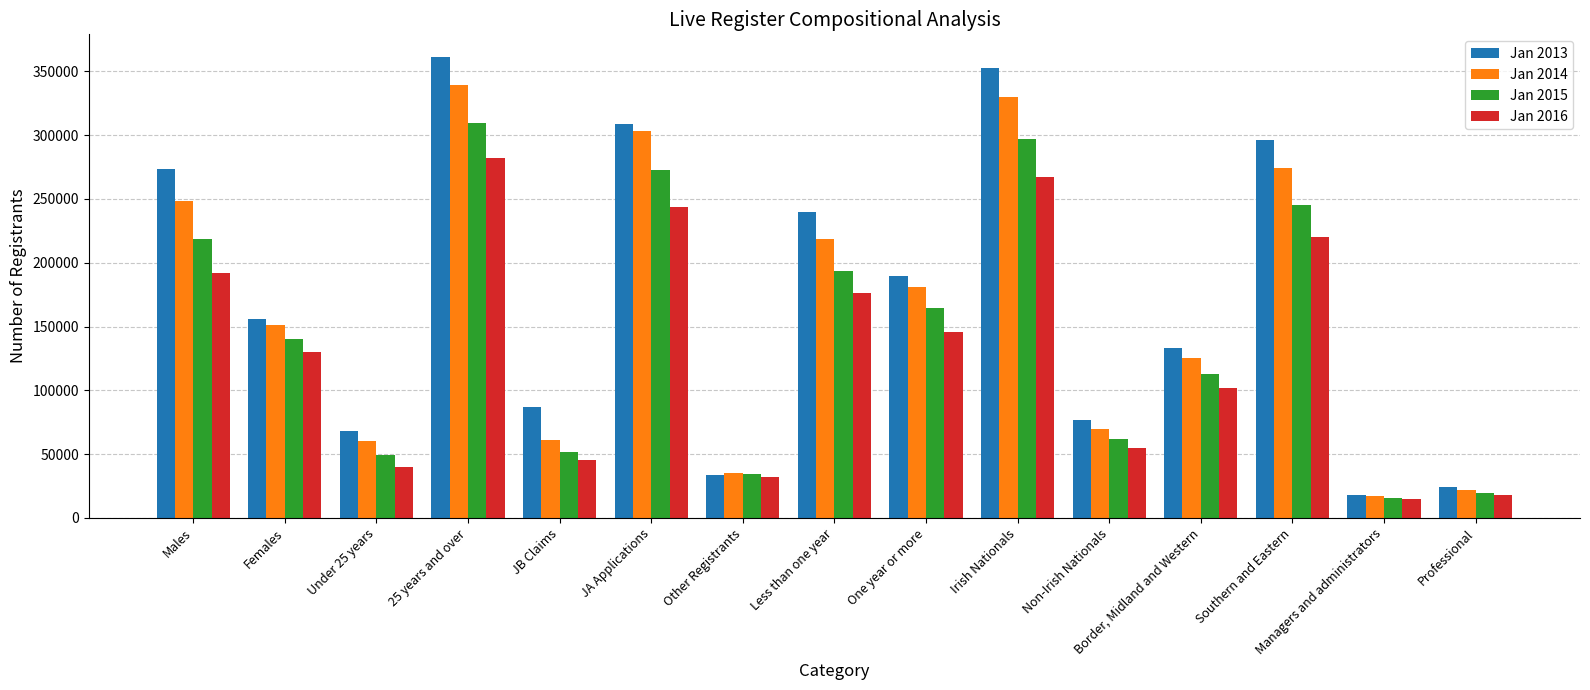

List the series in order of their peak value, highest first.

Jan 2013, Jan 2014, Jan 2015, Jan 2016